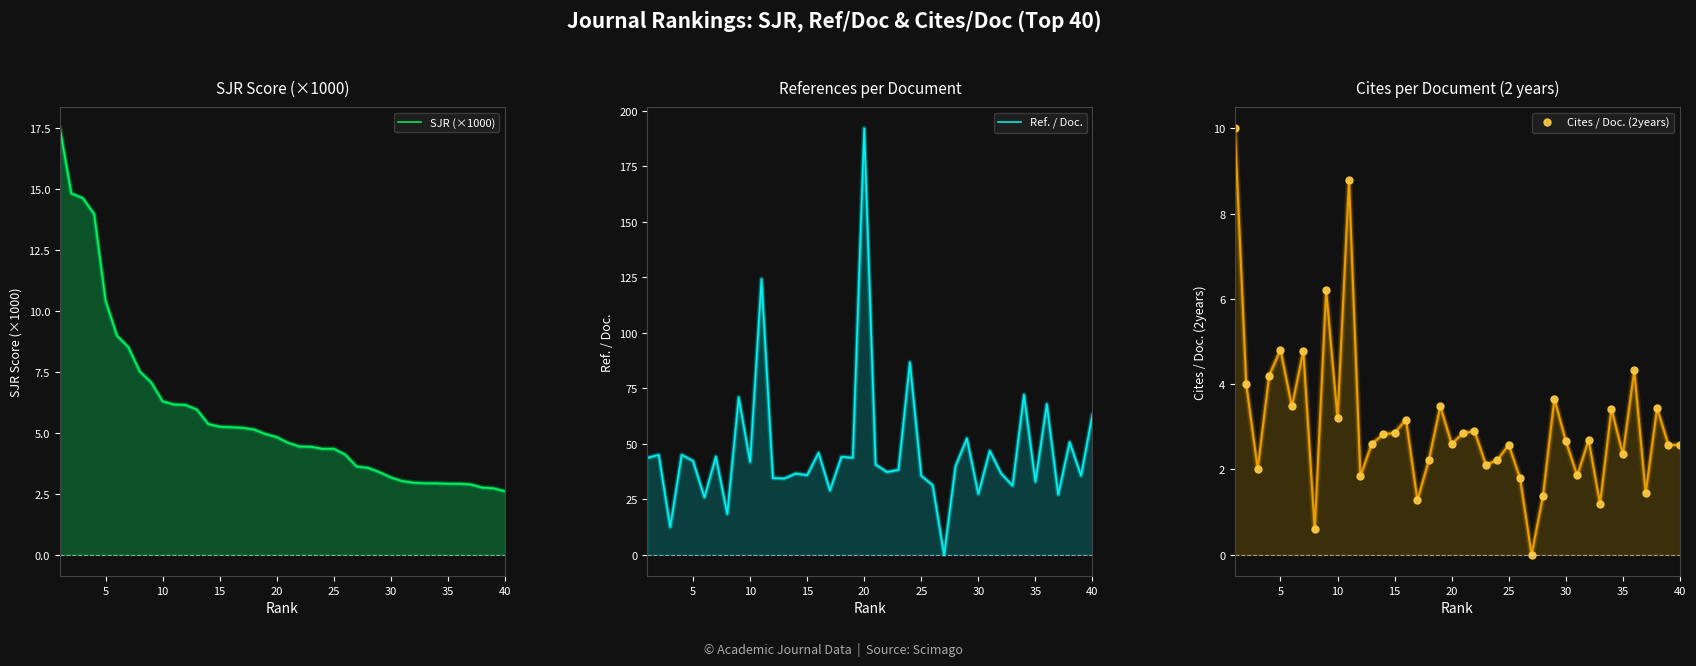

In Ref. / Doc., how many points are lower than both neighbors (excluding endpoints)?

15